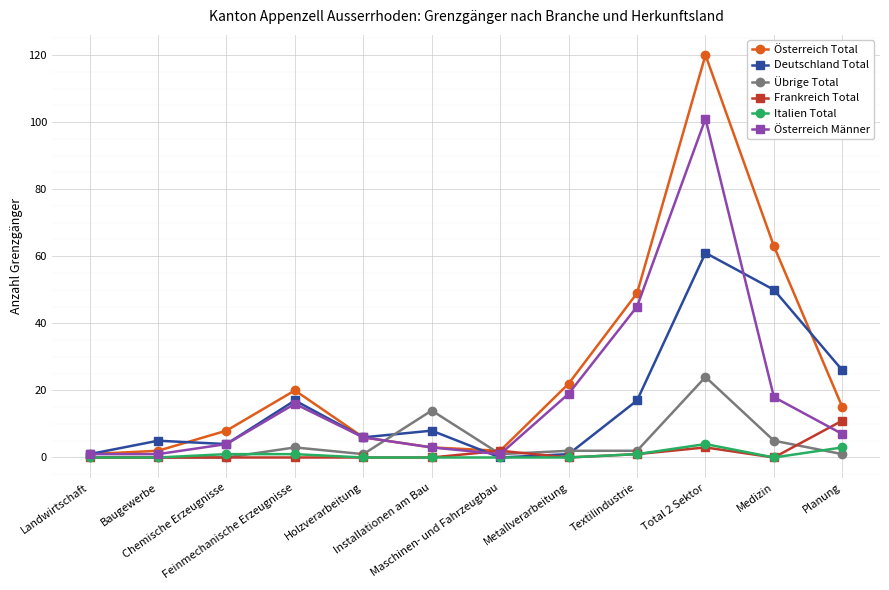

Is this an area chart (filled region under the line)?

No